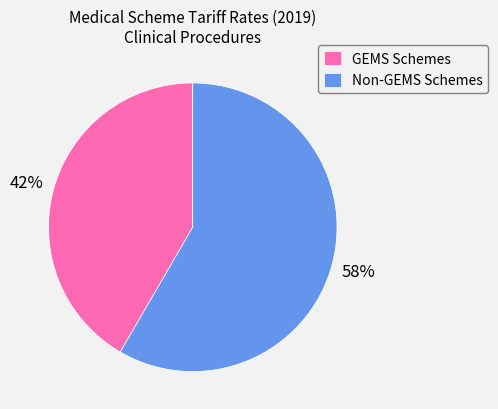

What is the largest slice in the pie chart?

Non-GEMS Schemes